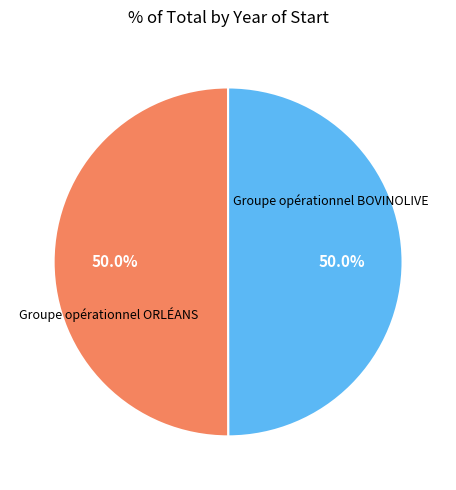

Rank the categories by value from lowest to highest.

Groupe opérationnel ORLÉANS, Groupe opérationnel BOVINOLIVE